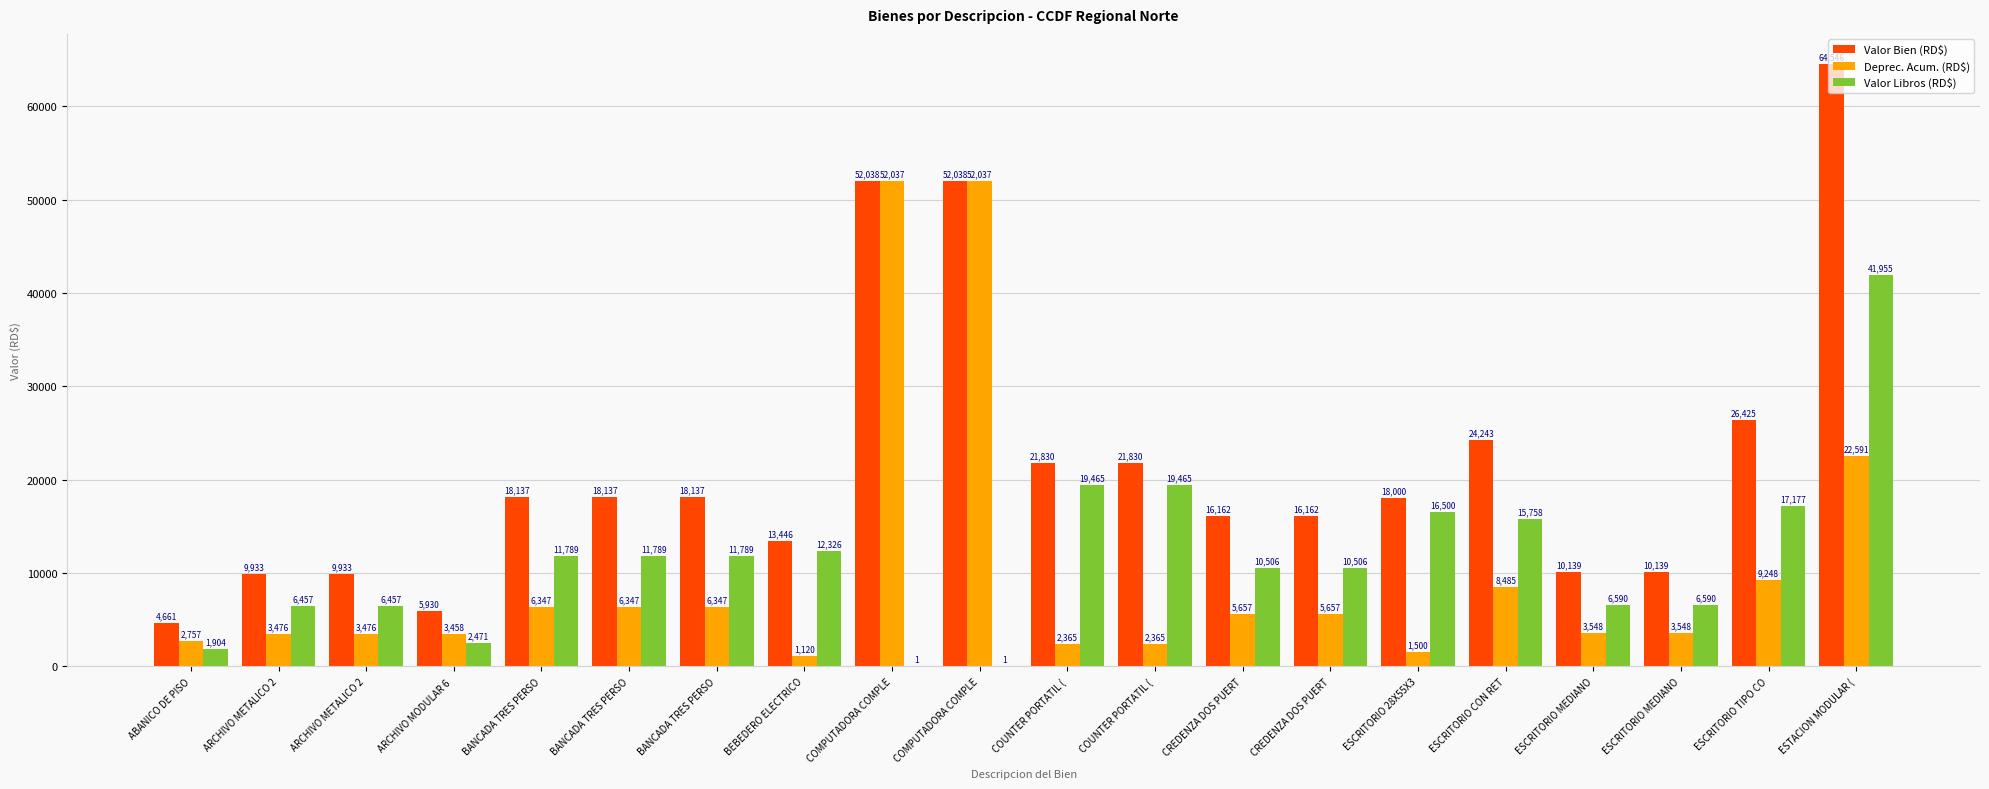

How many values in the Deprec. Acum. (RD$) series exceed 5656?

10